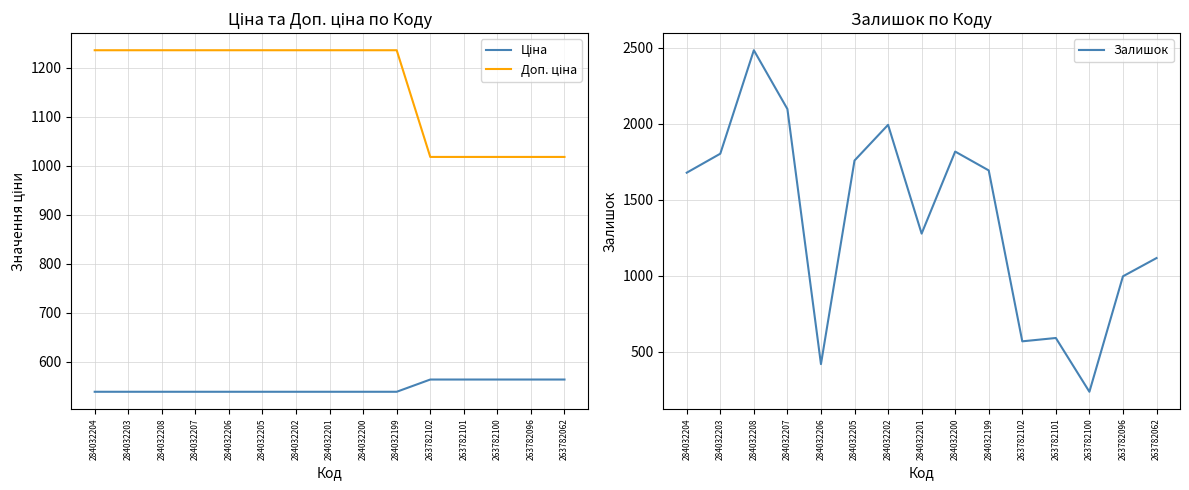

Where do Залишок and Ціна first cross each other?

284032207 and 284032206